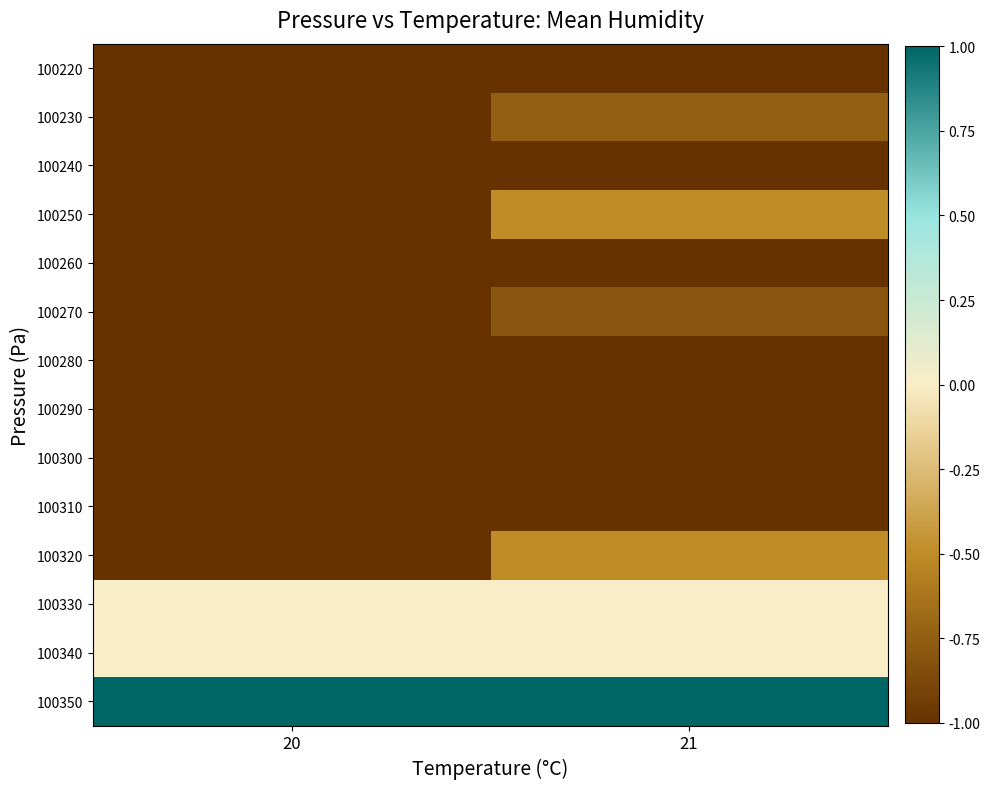

Reading left to right, what are all the values shown in this chart?

100220: 20=-1.0	21=-1.0
100230: 20=-1.0	21=-0.8
100240: 20=-1.0	21=-1.0
100250: 20=-1.0	21=-0.5
100260: 20=-1.0	21=-1.0
100270: 20=-1.0	21=-0.8
100280: 20=-1.0	21=-1.0
100290: 20=-1.0	21=-1.0
100300: 20=-1.0	21=-1.0
100310: 20=-1.0	21=-1.0
100320: 20=-1.0	21=-0.5
100330: 20=0.0	21=0.0
100340: 20=0.0	21=0.0
100350: 20=1.0	21=1.0